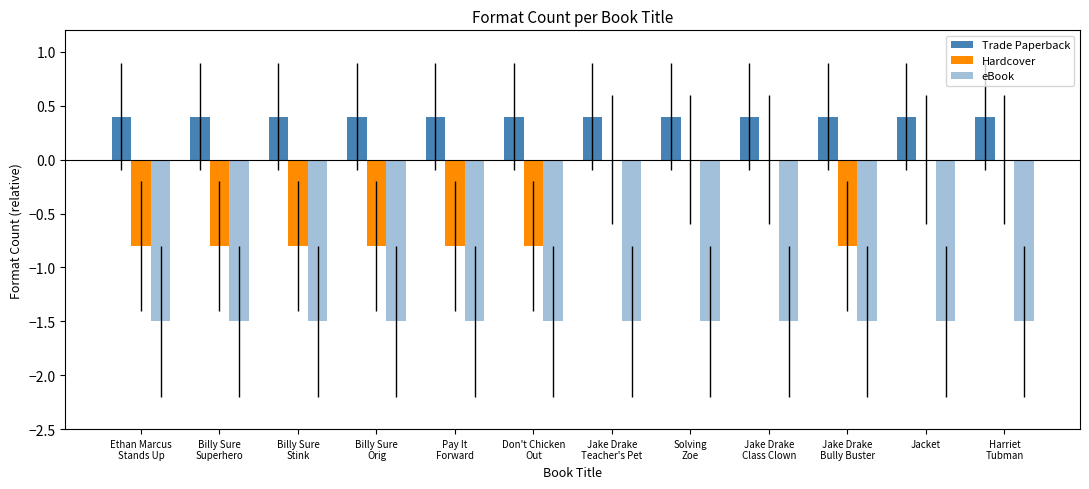

What is the sum of the eBook values at Jake Drake
Class Clown and Jake Drake
Bully Buster?

-3.0